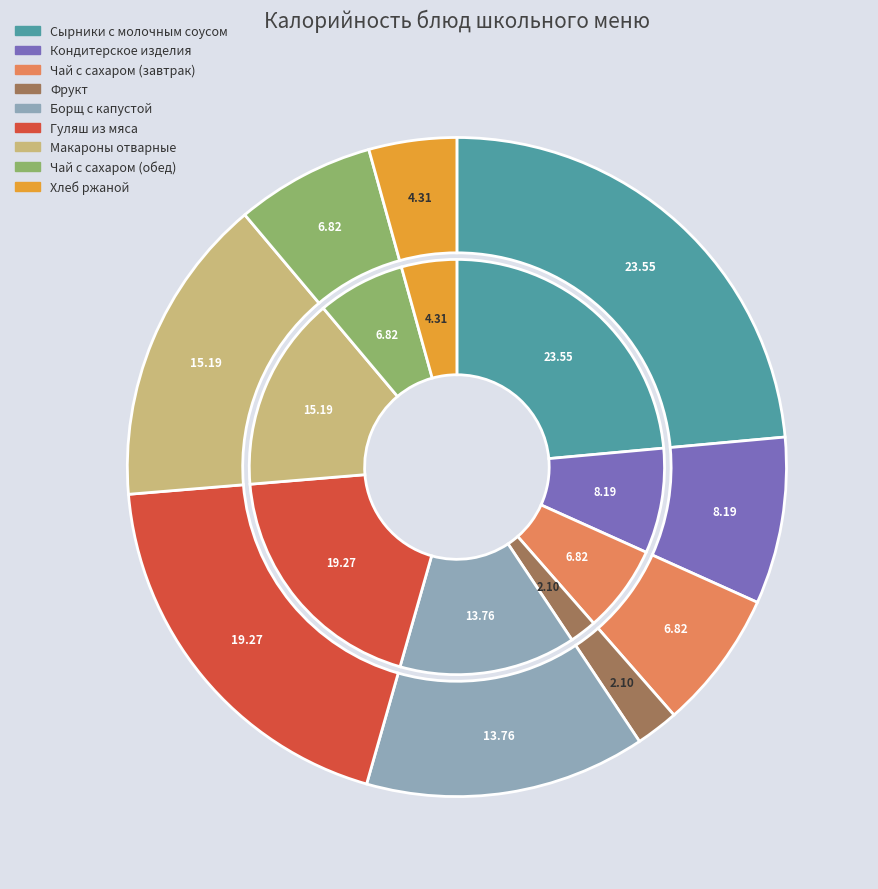

To the nearest percent, what is the combined percentage of Фрукт and Хлеб ржаной?

6%